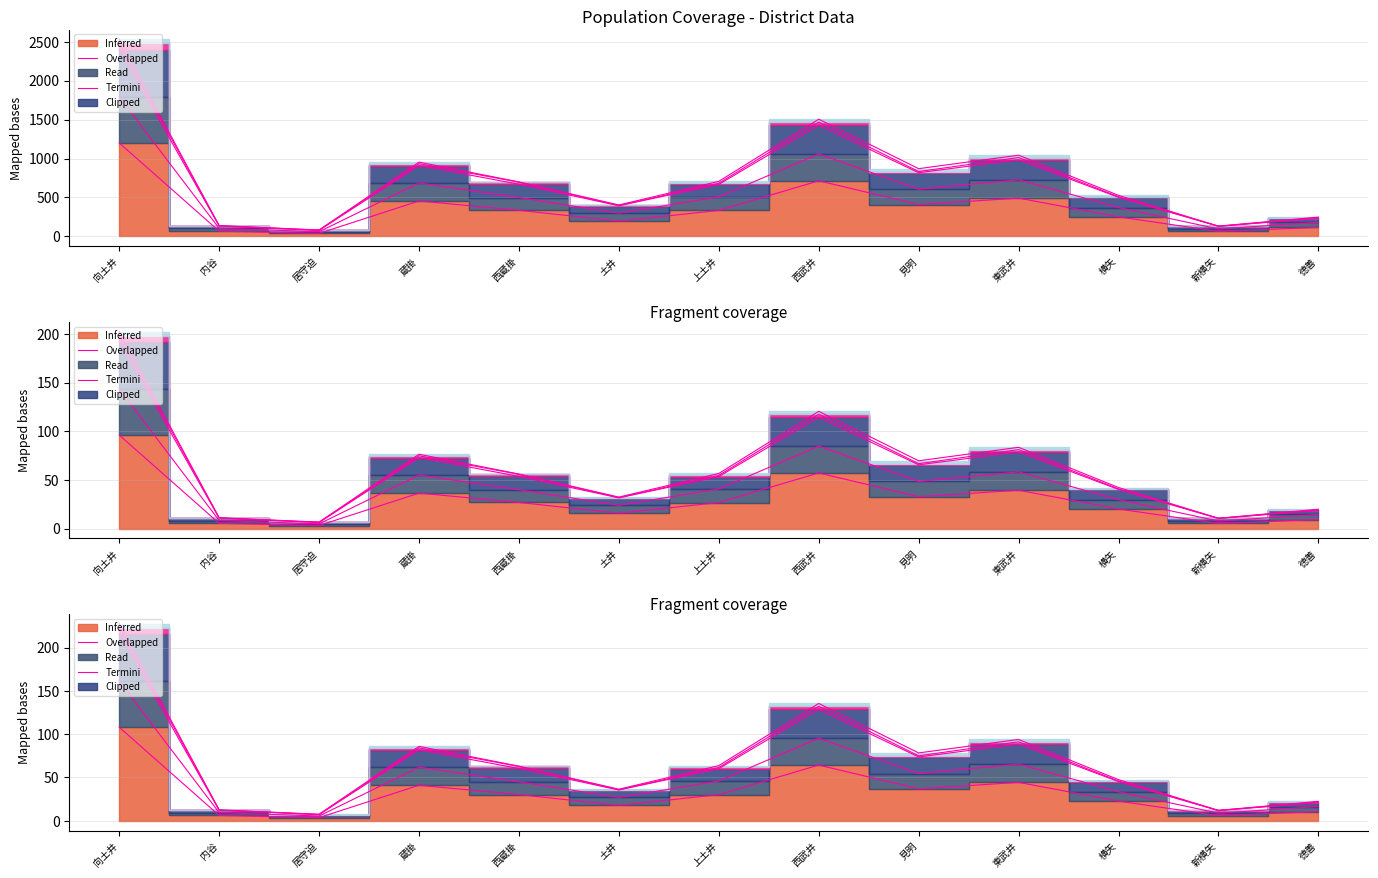

What position from the left is 新横矢?

12